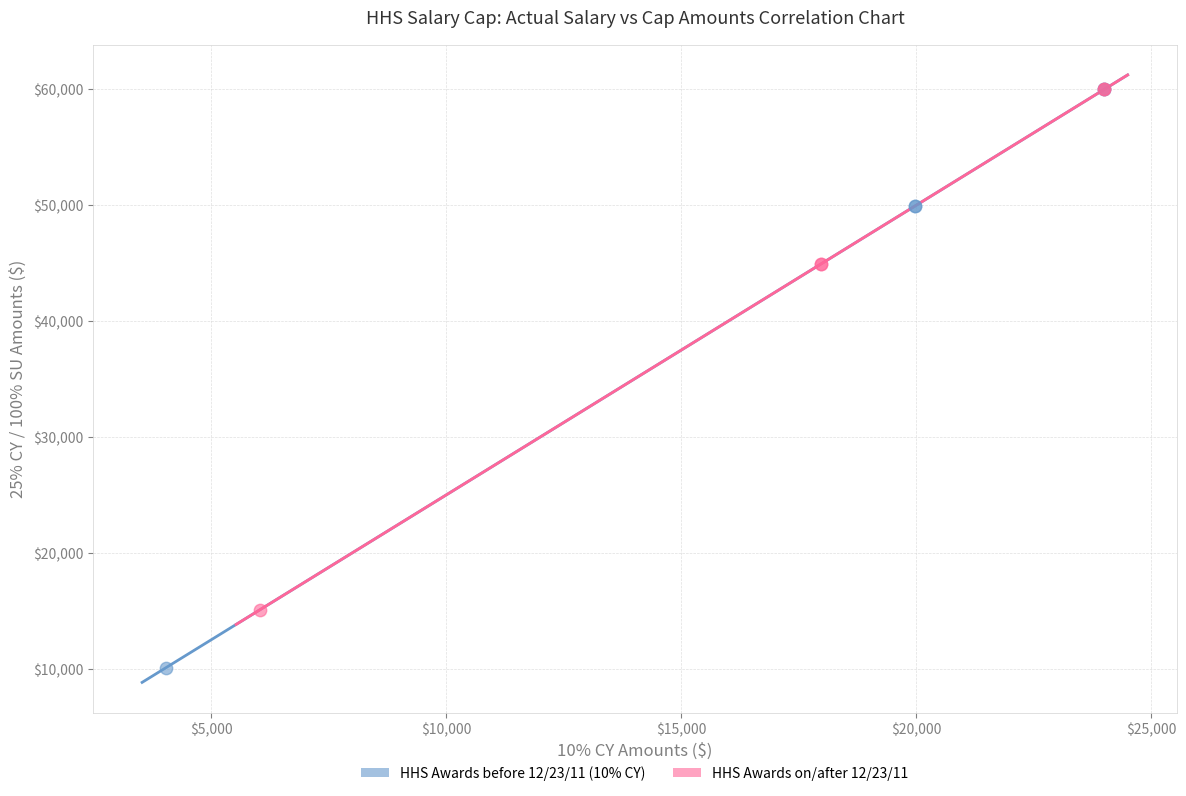

What are all the series names shown in the legend?

HHS Awards before 12/23/11 (10% CY), HHS Awards on/after 12/23/11